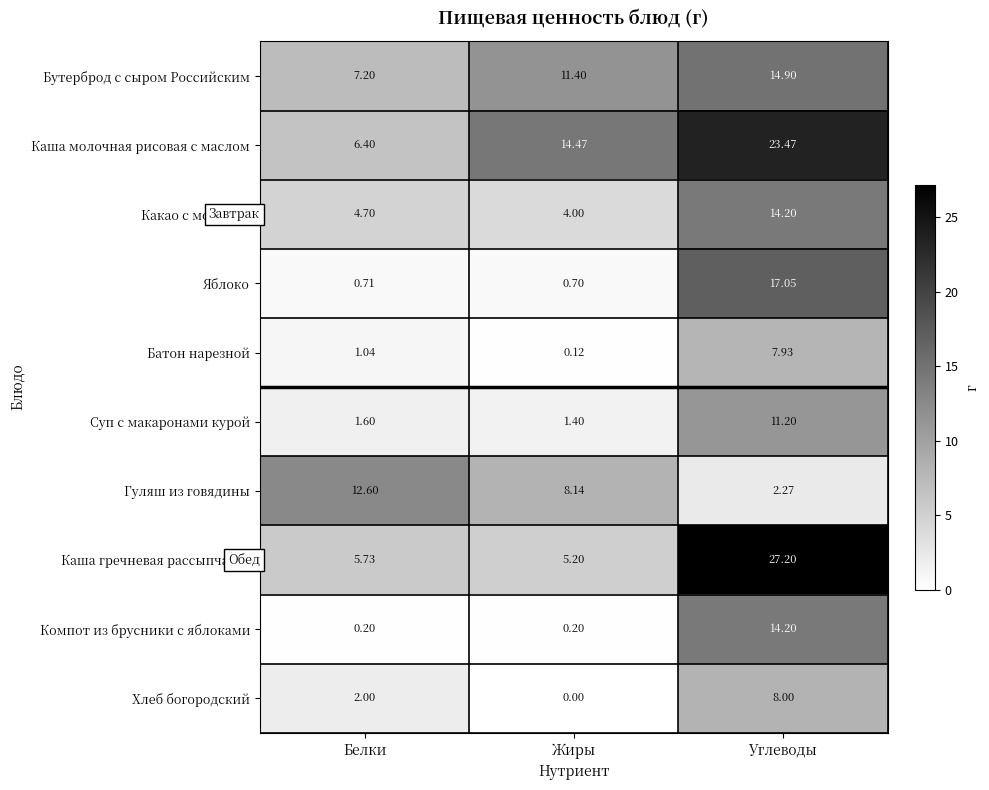

At which label is Хлеб богородский closest to 4?

Белки